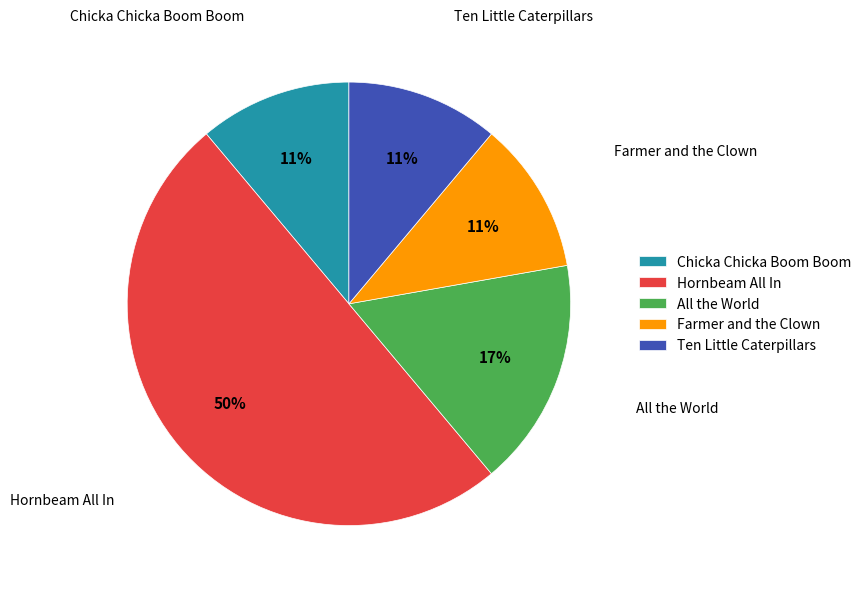

Does Farmer and the Clown account for over 50% of the chart?

No